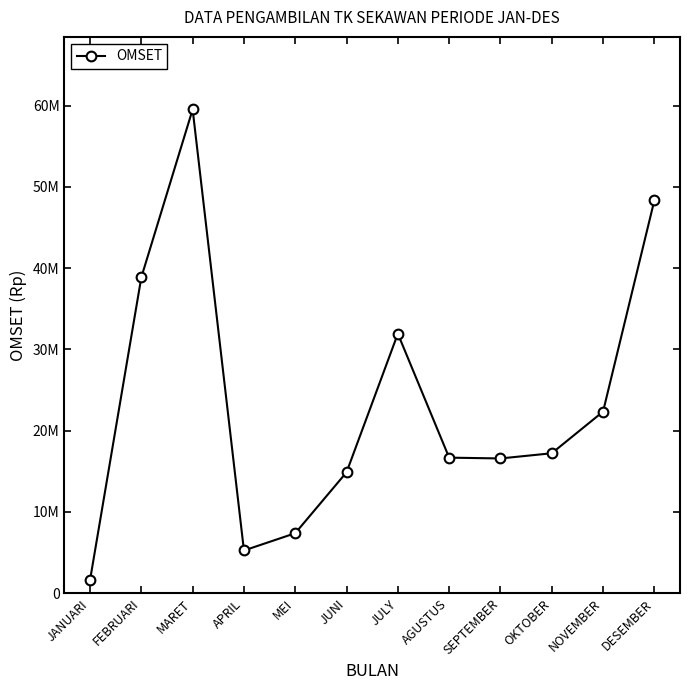

Does the chart have visible grid lines?

No